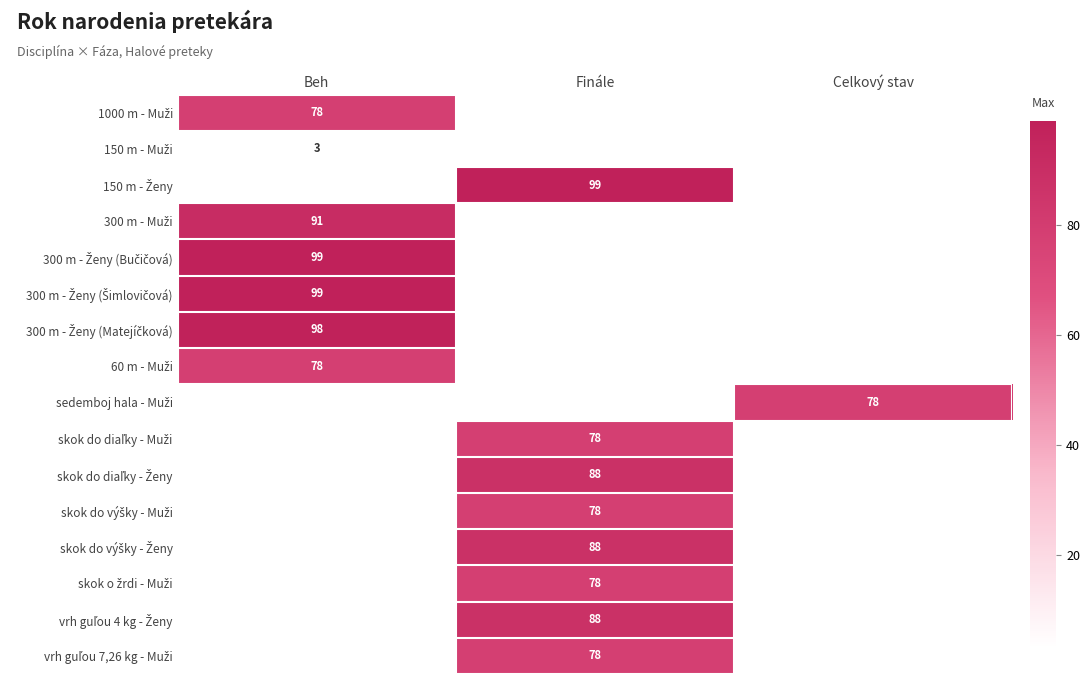

True or false: 300 m - Ženy (Bučičová) has a value of 22.0 at Beh.

False